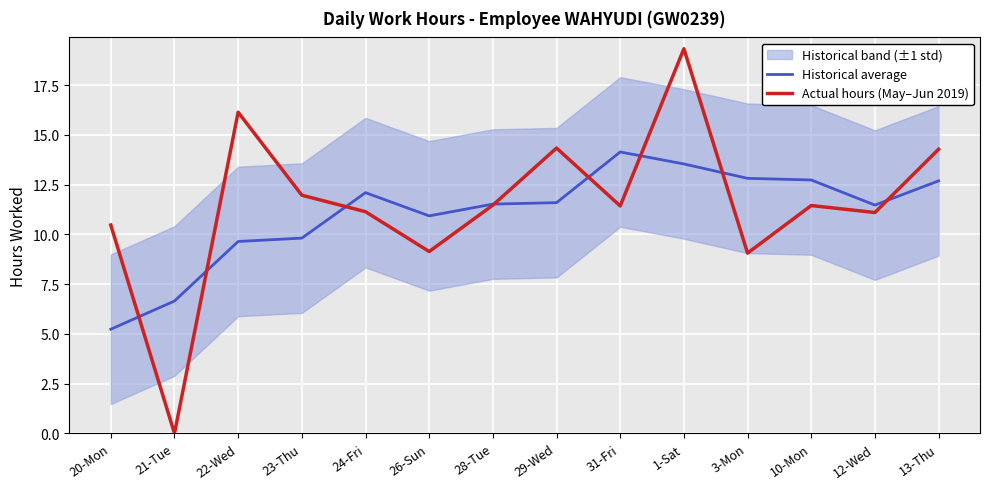

What is the difference between the Historical average values at 23-Thu and 10-Mon?

2.9